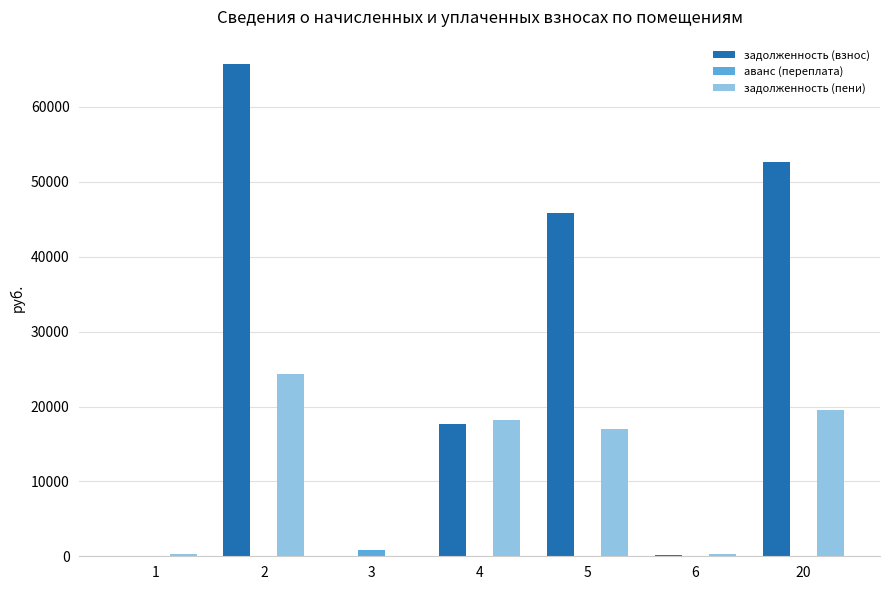

What is the maximum value for задолженность (пени)?

24351.1